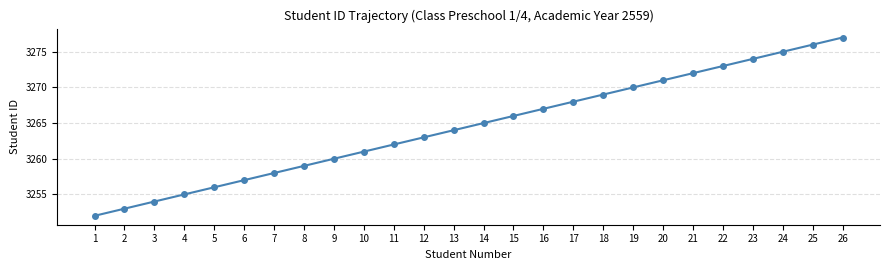

Reading left to right, transcribe all the data shown in this chart.

3252	3253	3254	3255	3256	3257	3258	3259	3260	3261	3262	3263	3264	3265	3266	3267	3268	3269	3270	3271	3272	3273	3274	3275	3276	3277